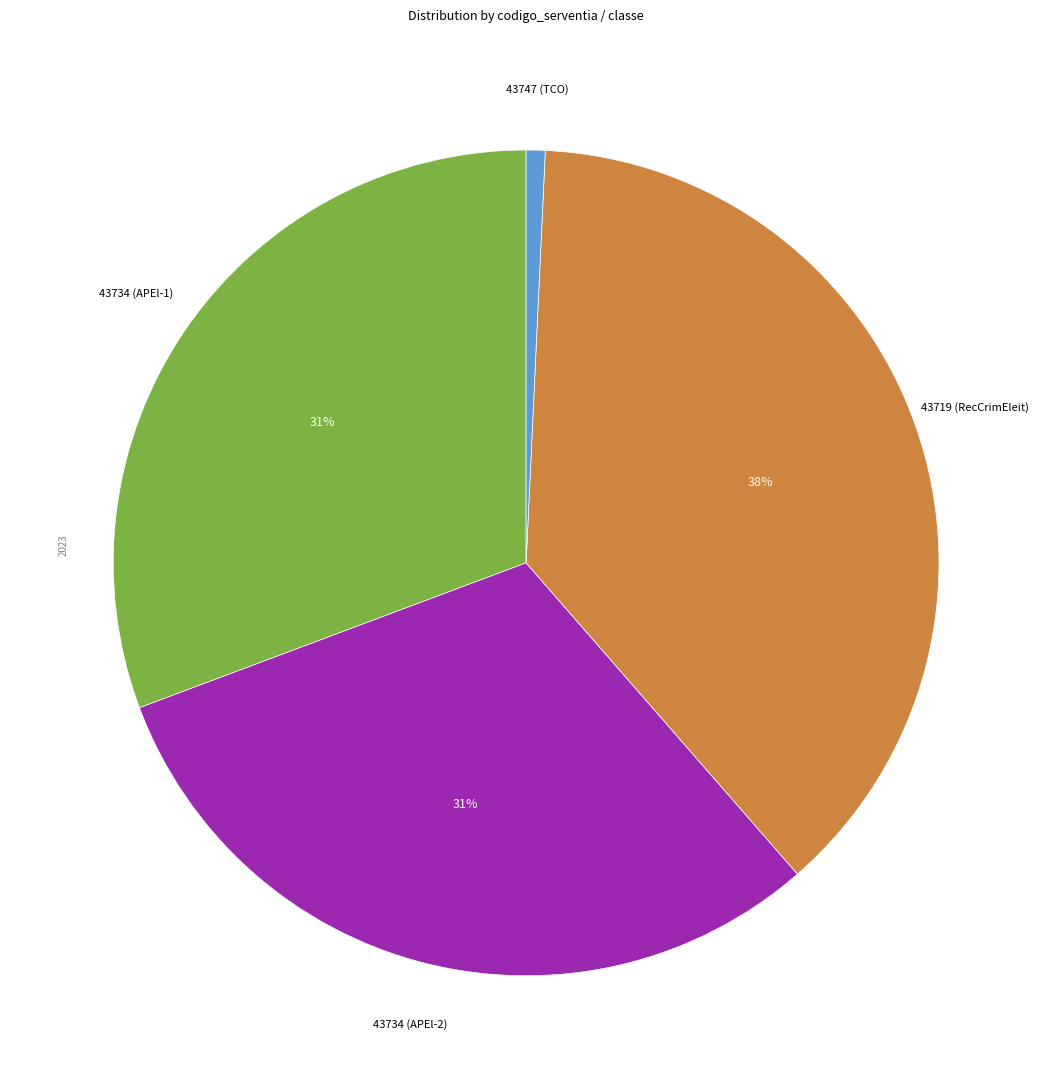

To the nearest percent, what is the average slice percentage?

25%